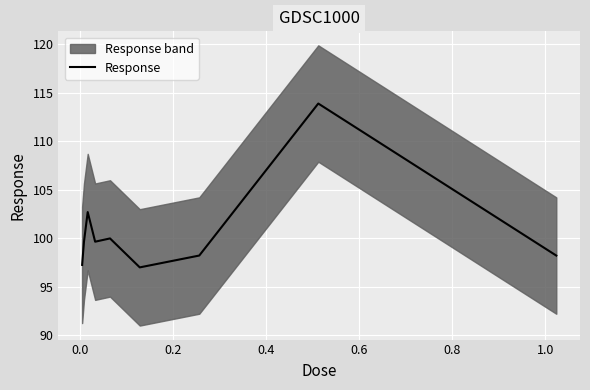

What is the difference between the maximum and minimum values?

16.9